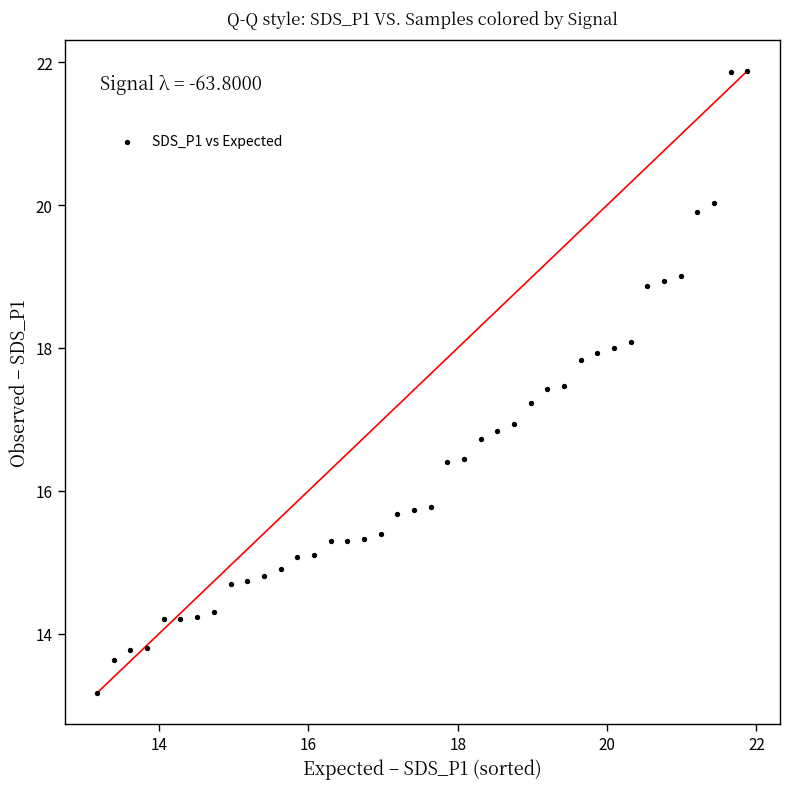

What is the range of X values (max minus min)?

8.7